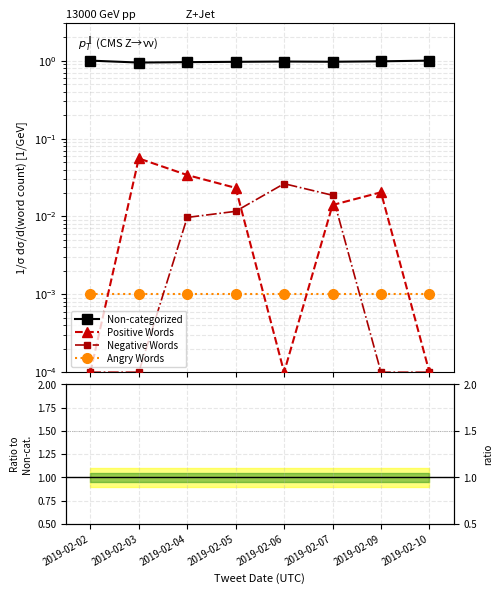

True or false: Negative Words has a value of 0.0 at 2019-02-10.

True